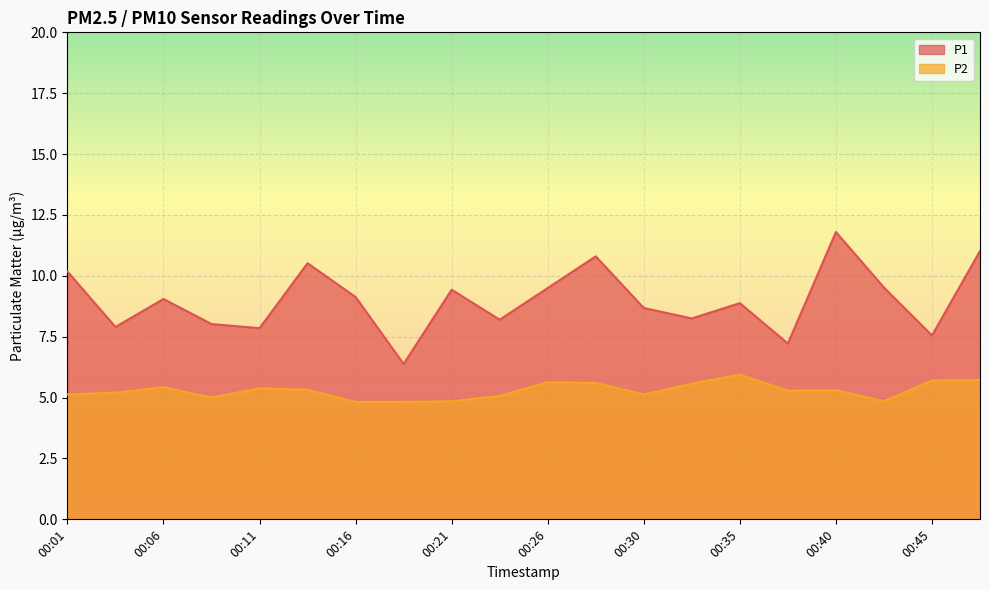

Between 00:11 and 00:33, which is larger?

00:33